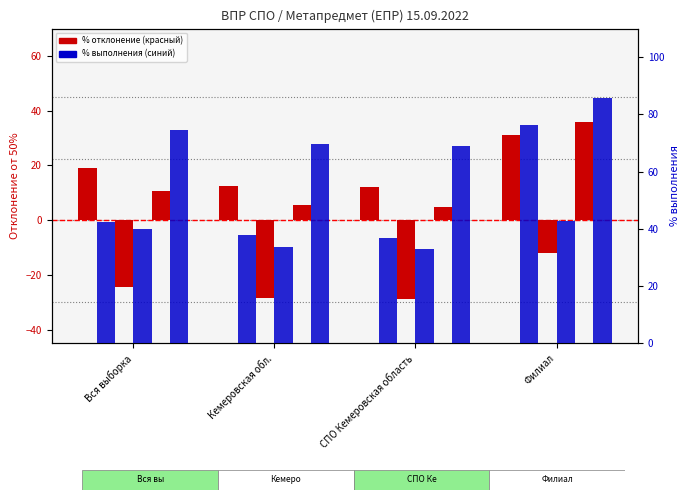

What is the label of the 1st bar from the right?

Филиал